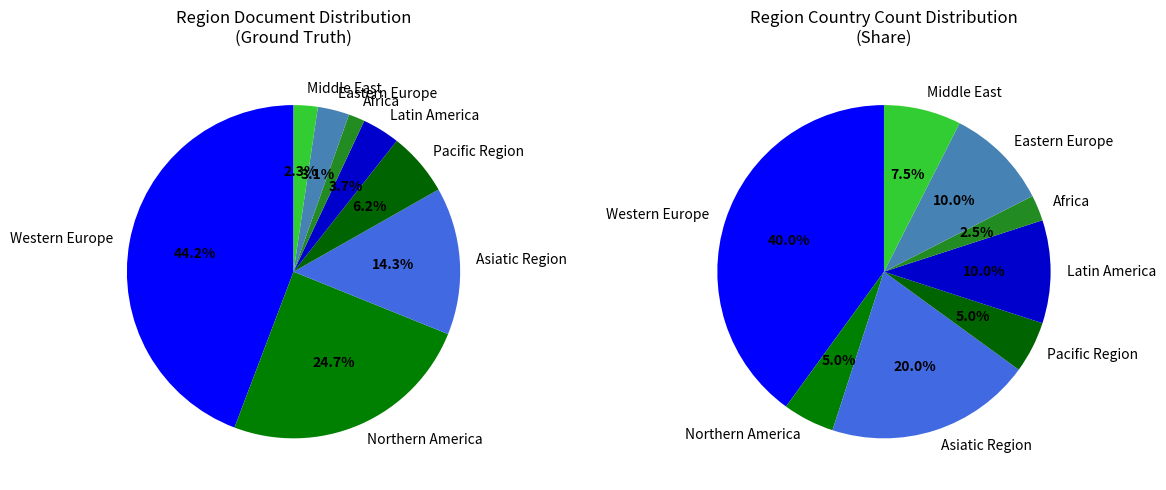

Is it true that Middle East is 11% of the pie?

False